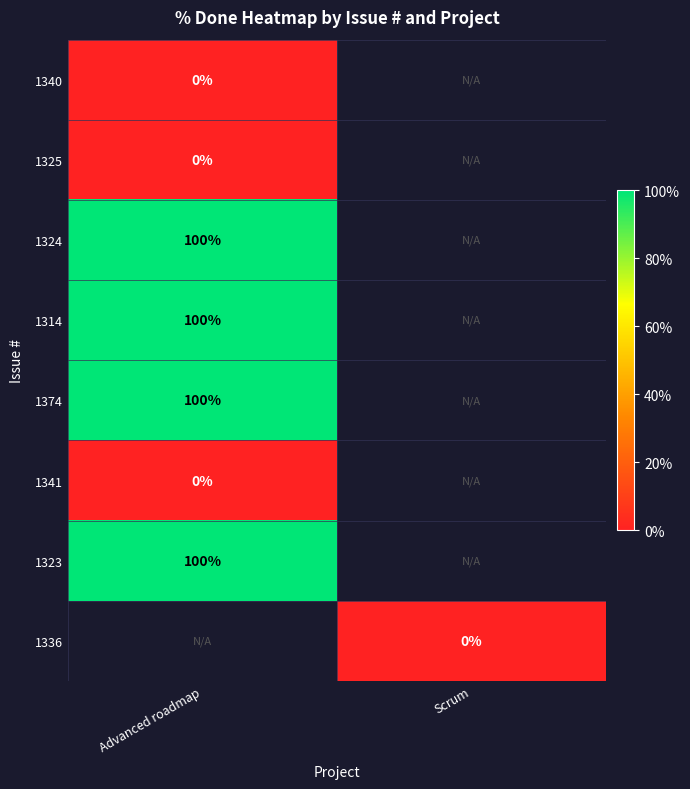

The 1314 series shows 100 at Advanced roadmap. True or false?

True